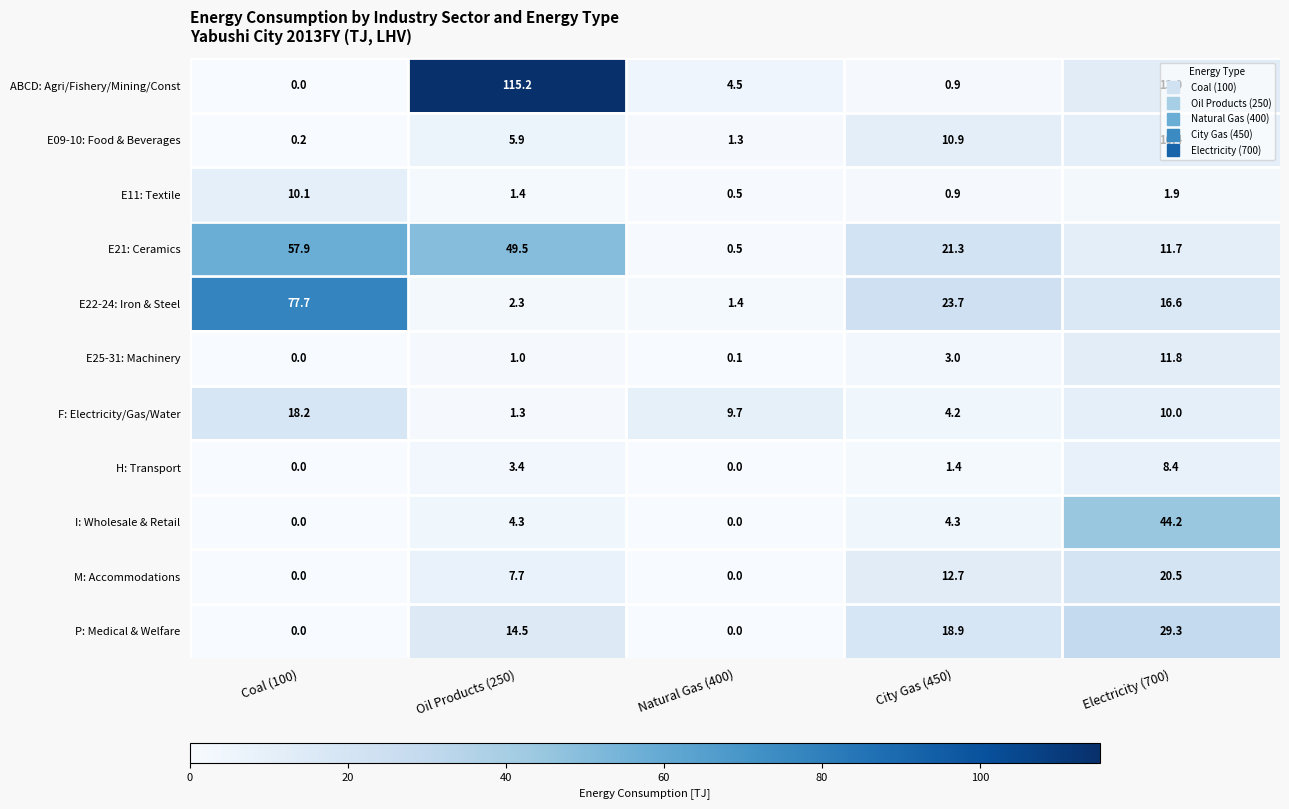

At which label does F: Electricity/Gas/Water reach its peak?

Coal (100)